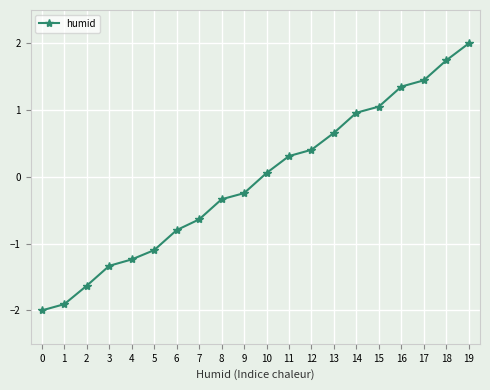

How many series are shown in this chart?

1